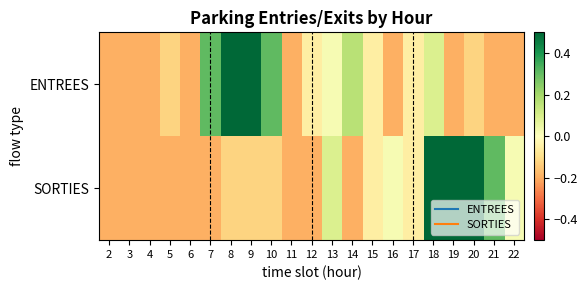

Reading right to left, list all the values displayed in this chart.

ENTREES: 22=-0.2	21=-0.2	20=-0.1	19=-0.2	18=0.1	17=-0.1	16=-0.2	15=-0.1	14=0.2	13=0.0	12=-0.1	11=-0.2	10=0.3	9=0.7	8=0.8	7=0.3	6=-0.2	5=-0.1	4=-0.2	3=-0.2	2=-0.2
SORTIES: 22=0.0	21=0.3	20=0.5	19=0.5	18=0.5	17=-0.1	16=0.0	15=-0.1	14=-0.2	13=0.1	12=-0.2	11=-0.2	10=-0.1	9=-0.1	8=-0.1	7=-0.2	6=-0.2	5=-0.2	4=-0.2	3=-0.2	2=-0.2